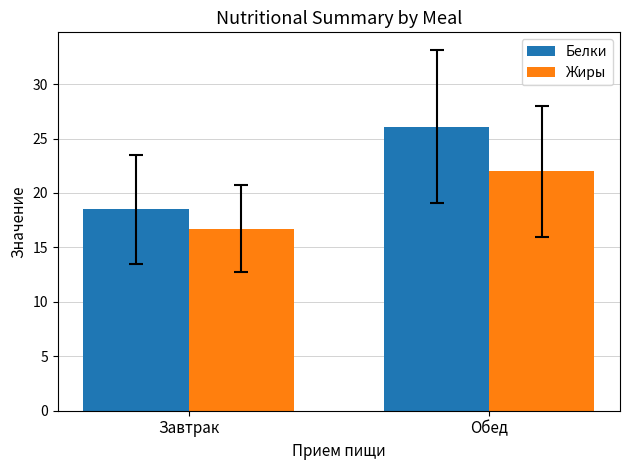

What is the approximate value of Белки at Обед?

26.1